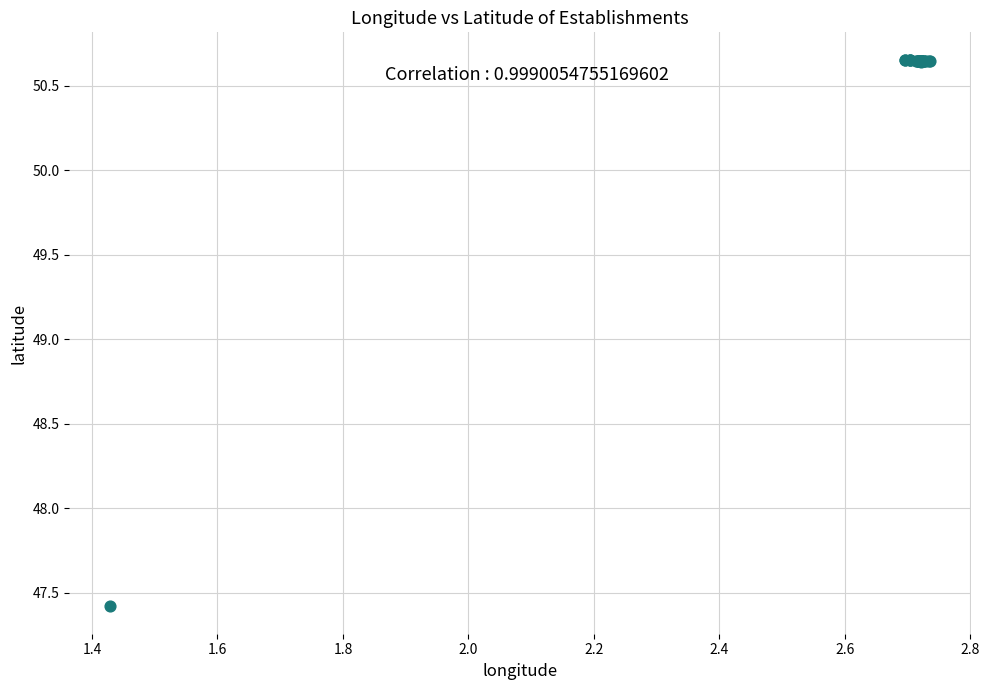

What Y value in the scatter plot is closest to 49?

47.4